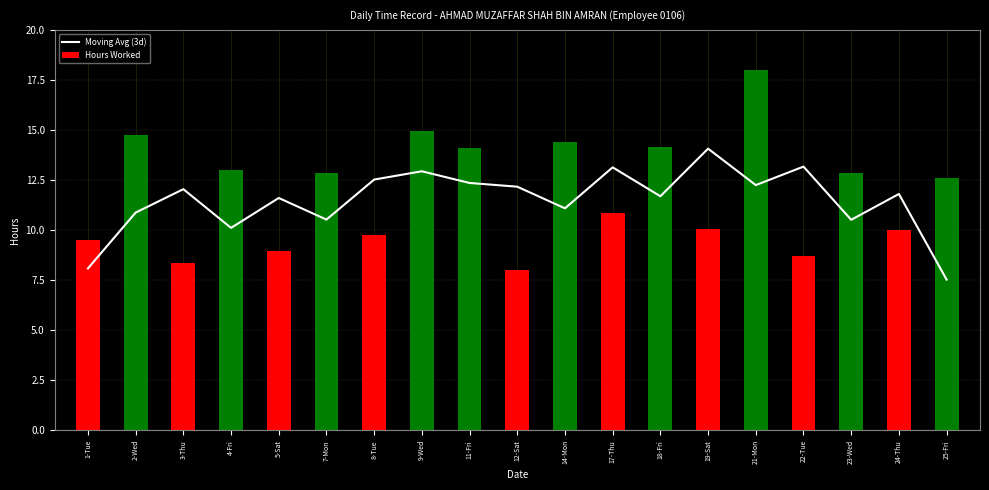

What position from the right is 12-Sat?

10